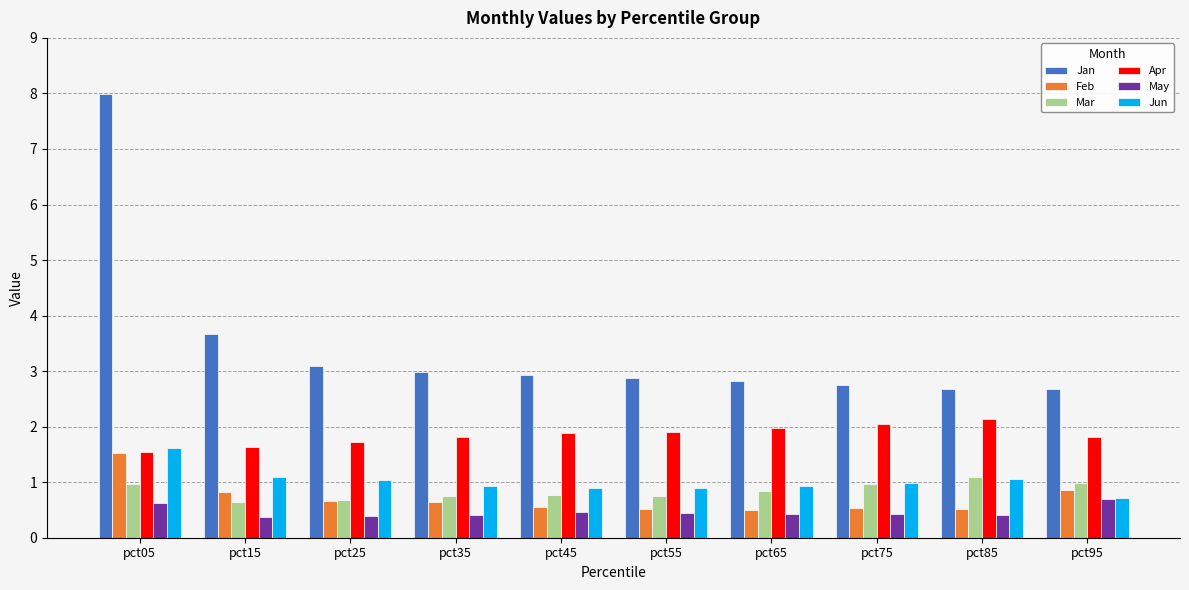

What is the total value across all series at pct15?

8.2